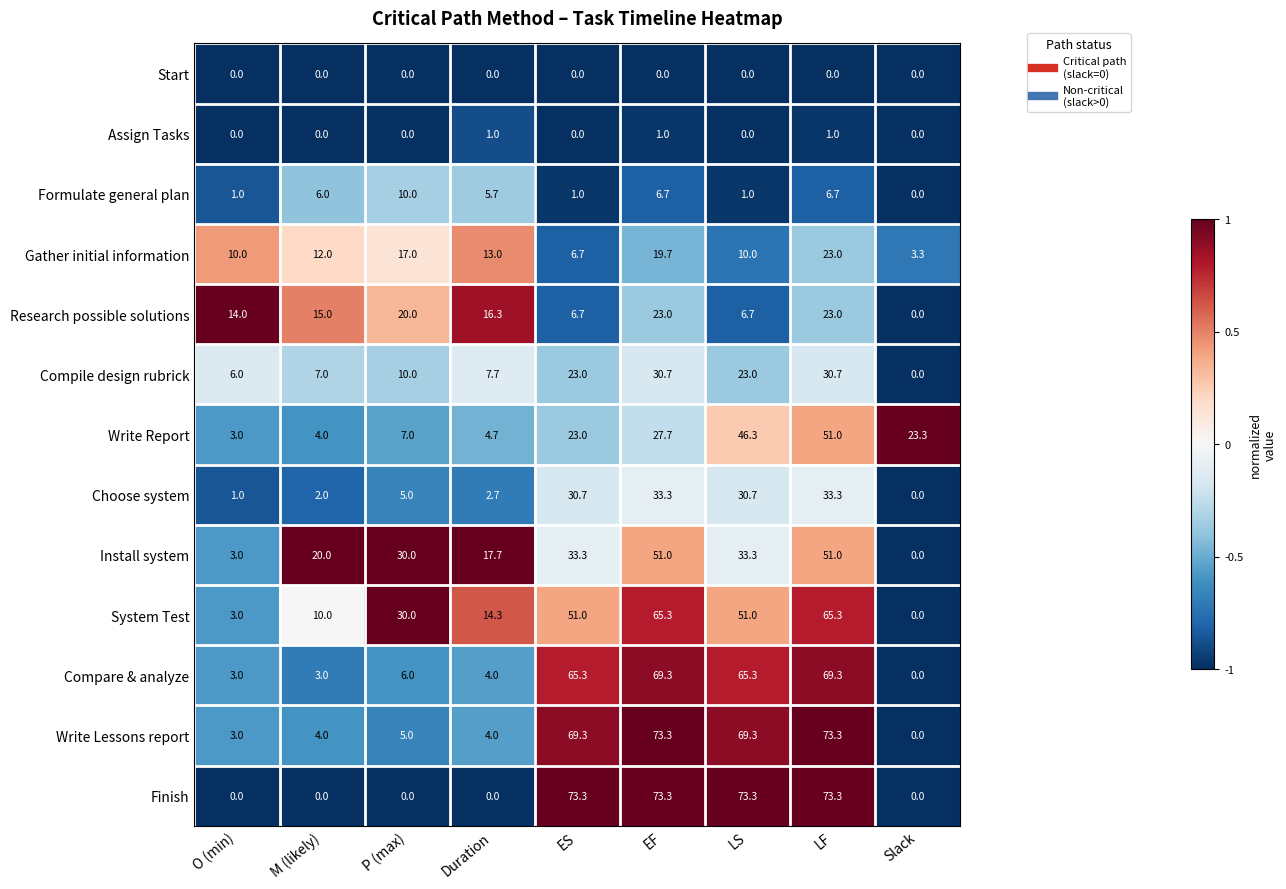

Which series has the largest total across all categories?

Write Lessons report